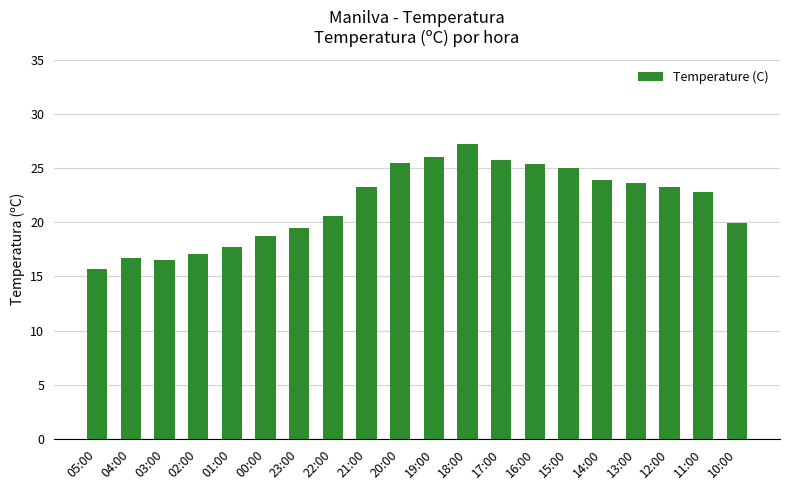

What is the ratio of the value at 02:00 to the value at 16:00?

0.7